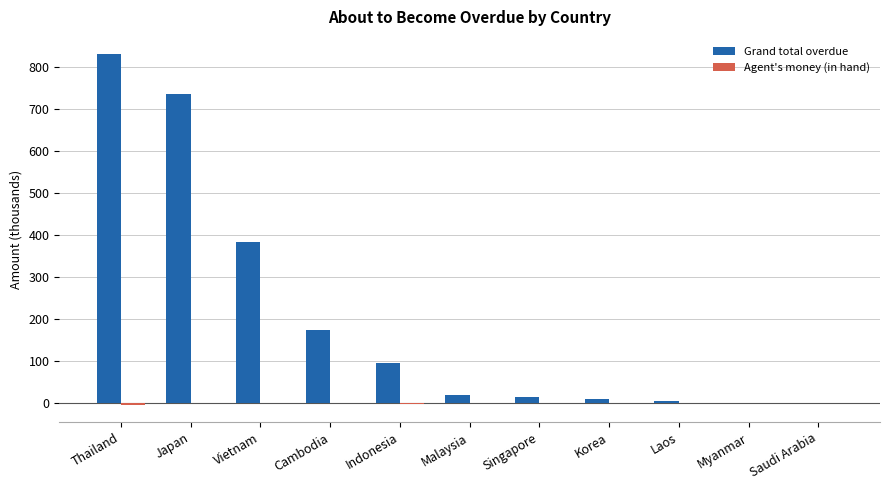

What is the greatest value displayed?

829.6